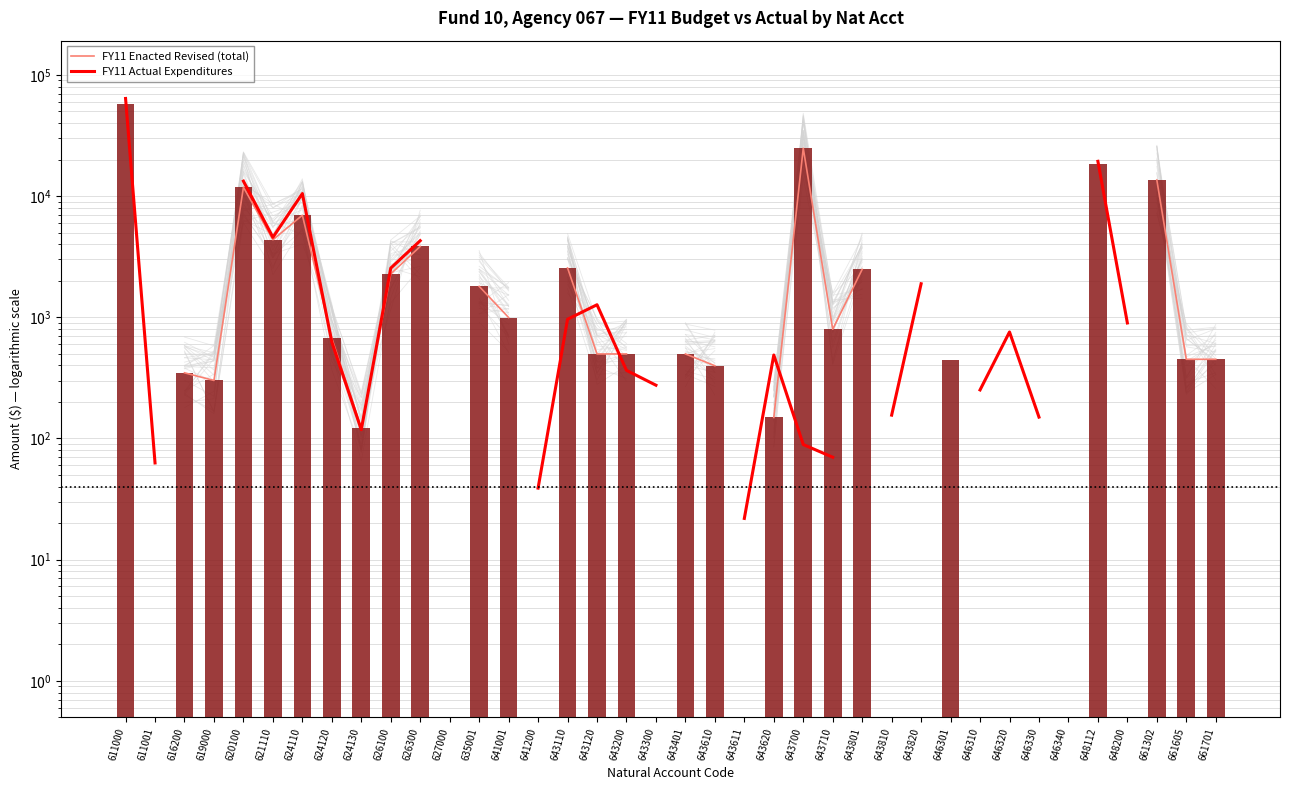

At how many categories does at least one series exceed 9041?

6